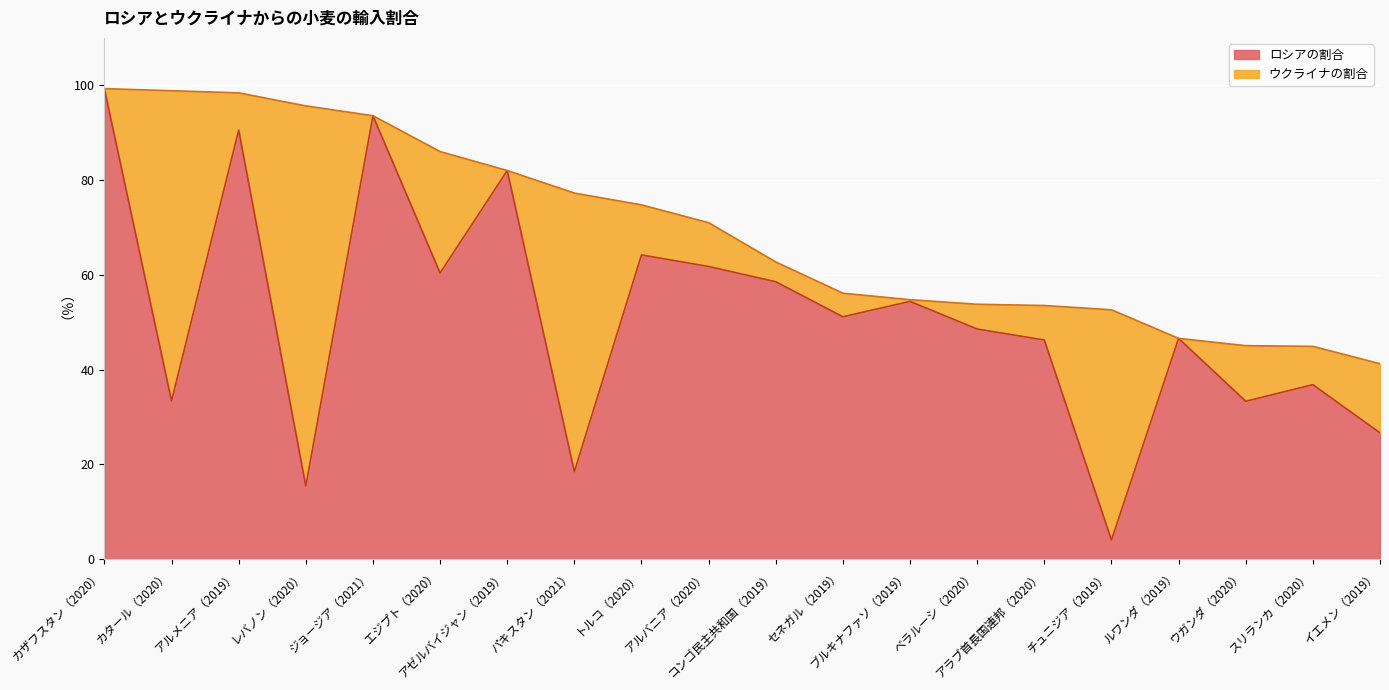

True or false: the data shows 50.0 at アゼルバイジャン（2019）.

False